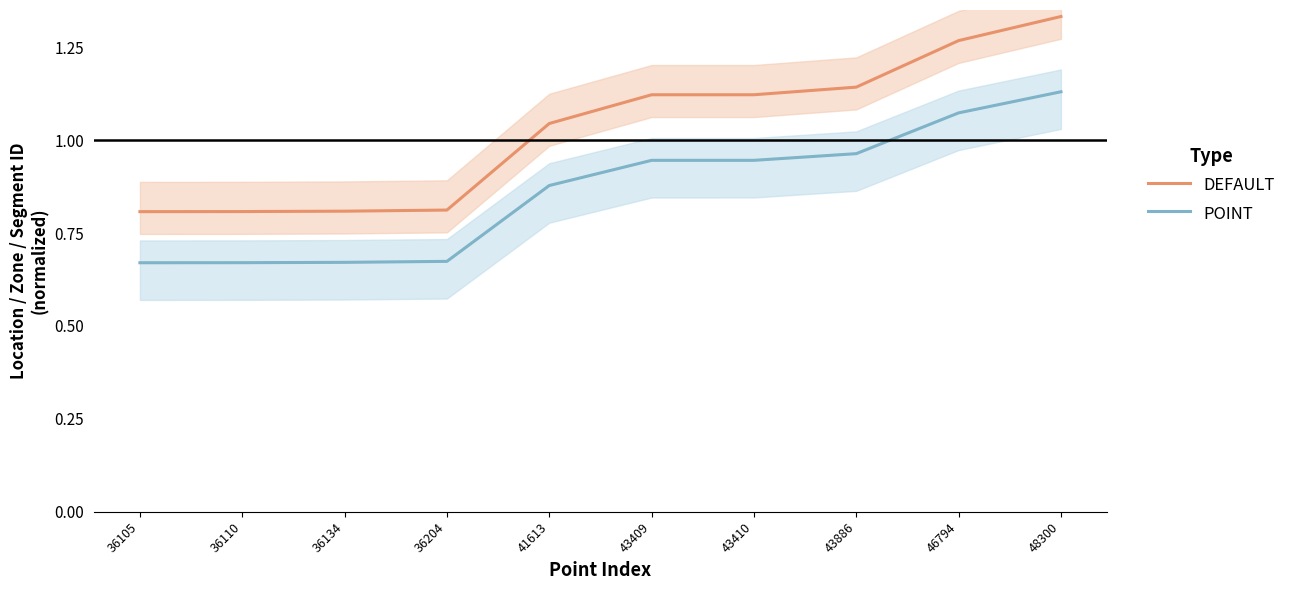

True or false: DEFAULT and POINT cross at least once.

False